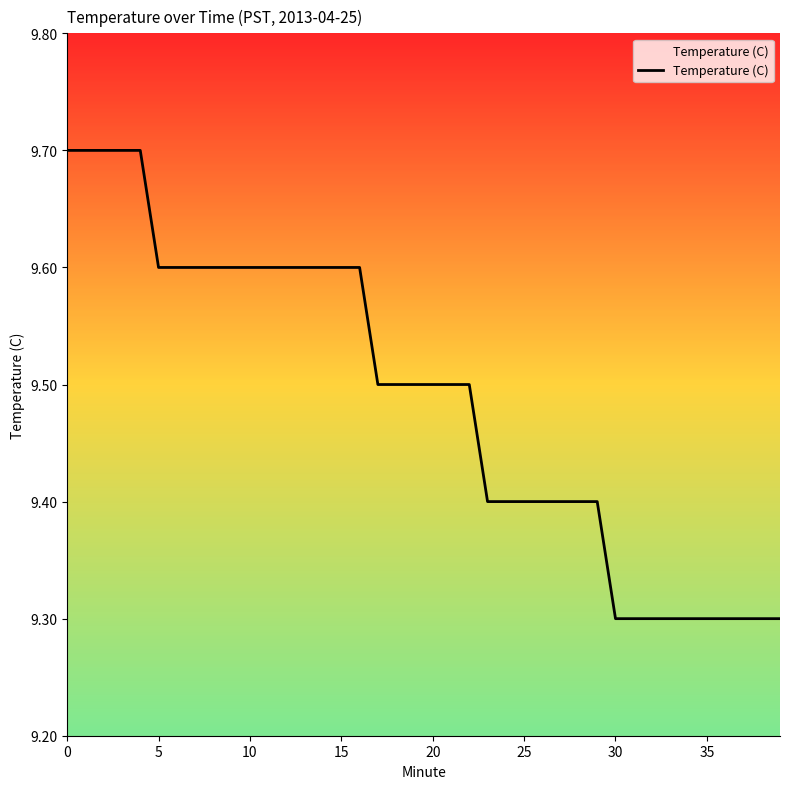

What is the greatest value displayed?

9.7